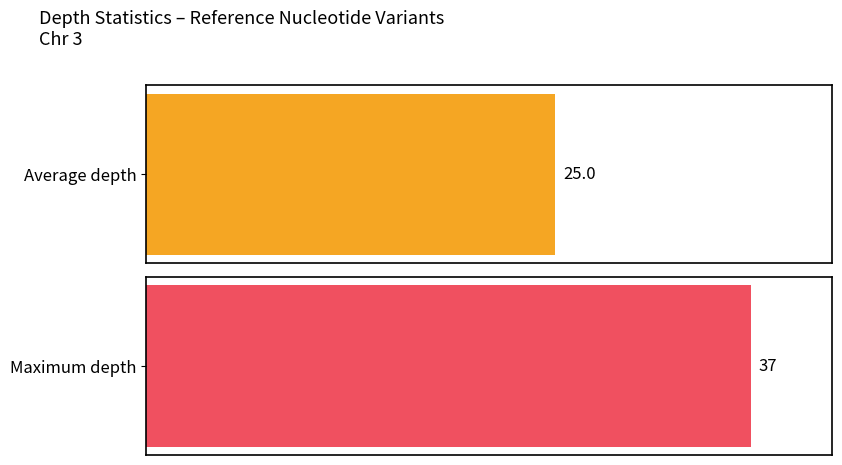

Rank the series by their maximum value, from lowest to highest.

Average depth, Max depth